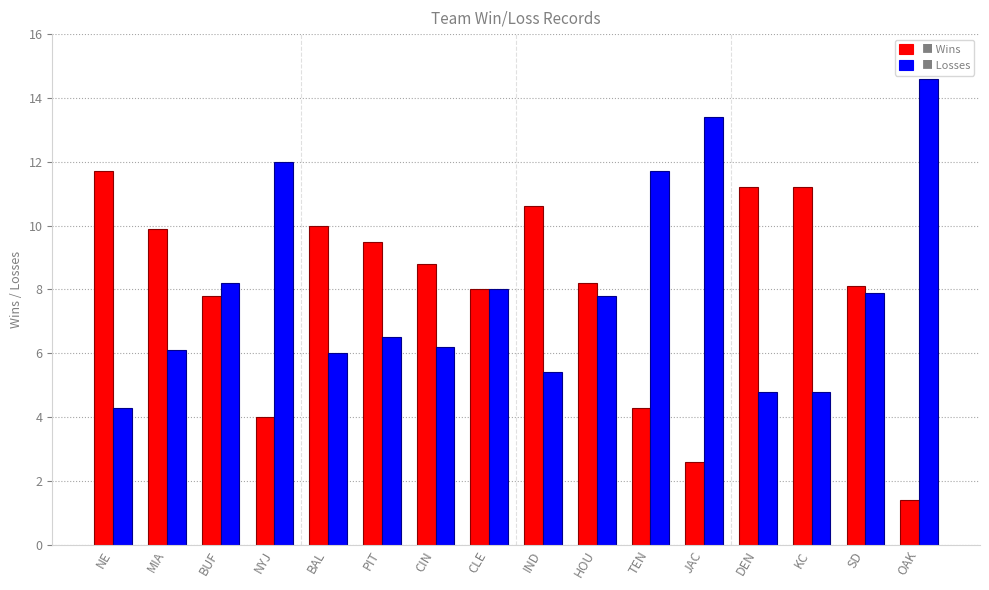

What is the greatest value displayed?

14.6